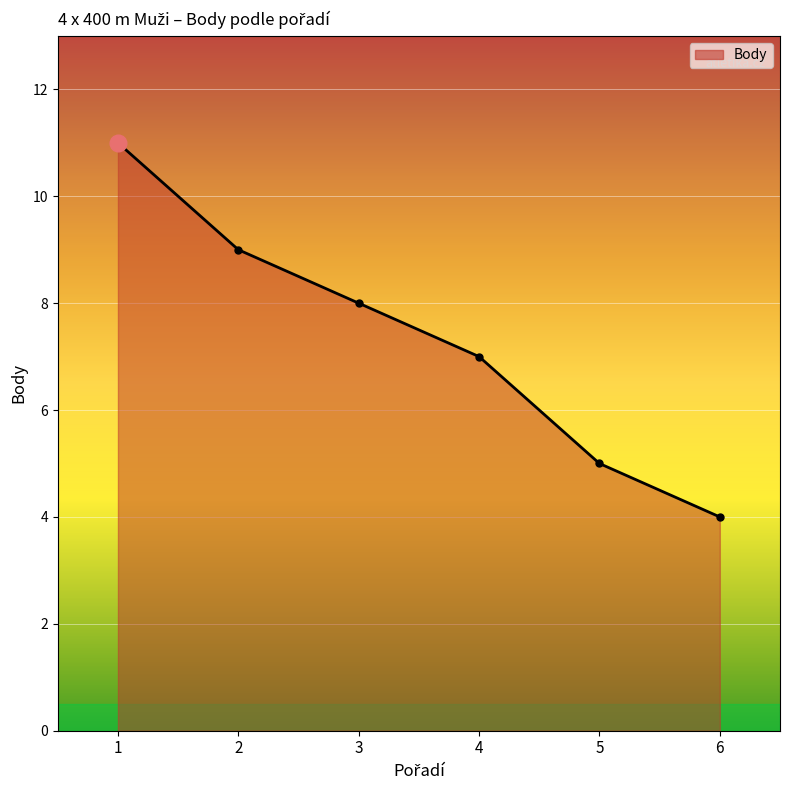

True or false: the data shows 7 at 4.

True